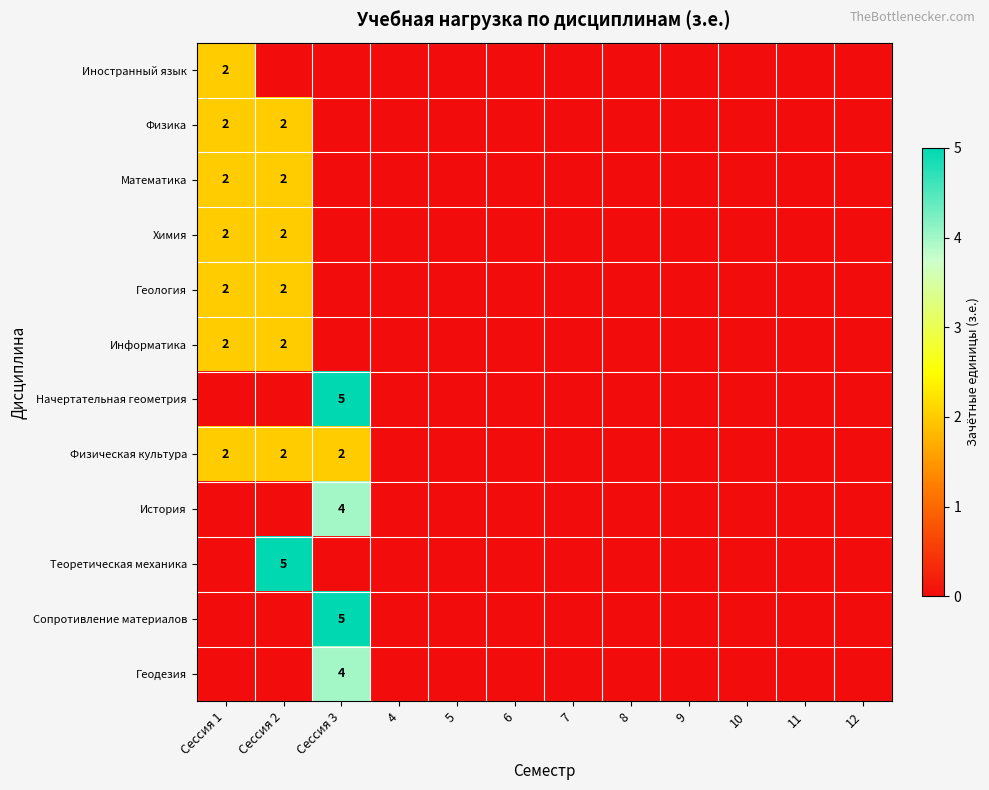

At how many categories does at least one series exceed 1?

3